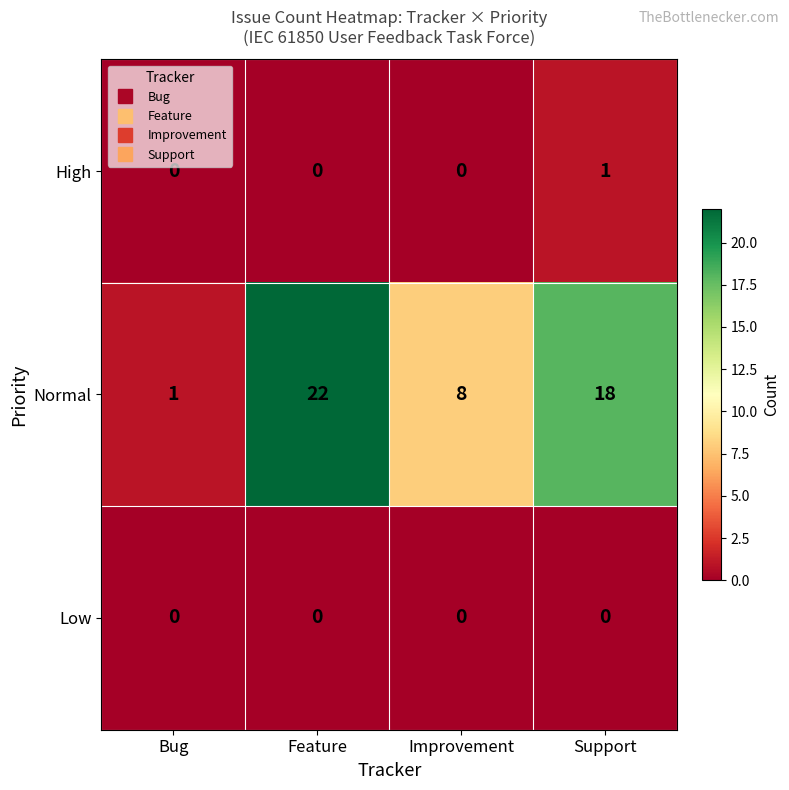

What is the total value across all series at Improvement?

8